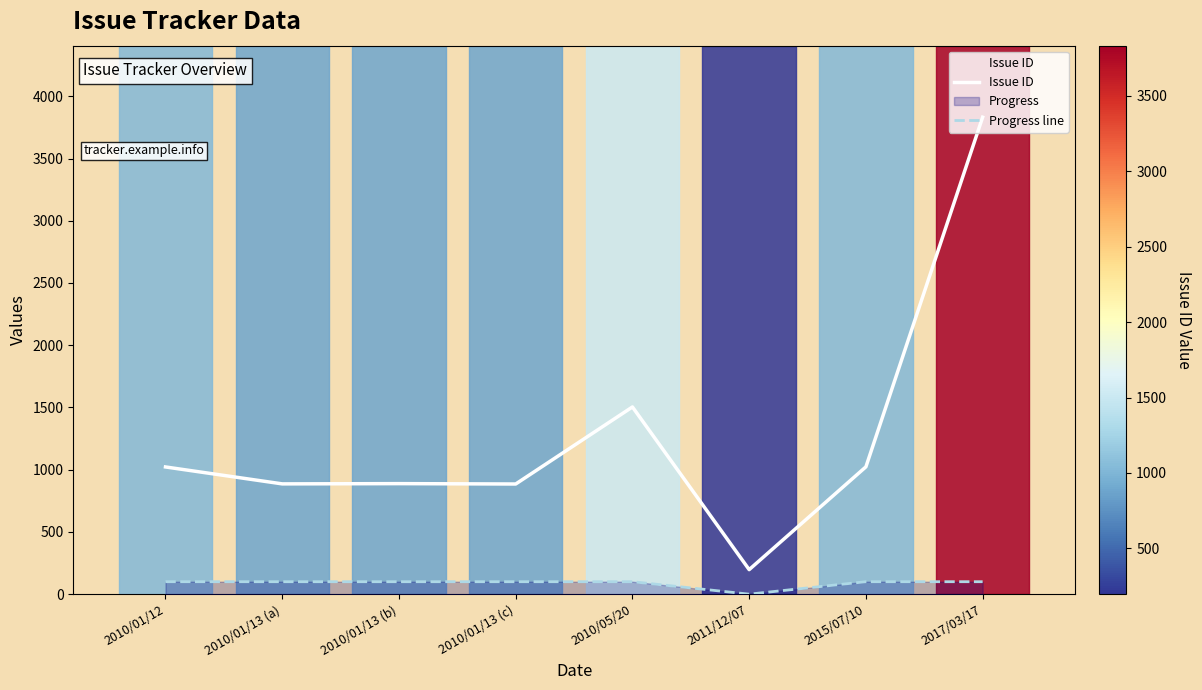

True or false: Progress line has more than 1 interior local peaks.

False